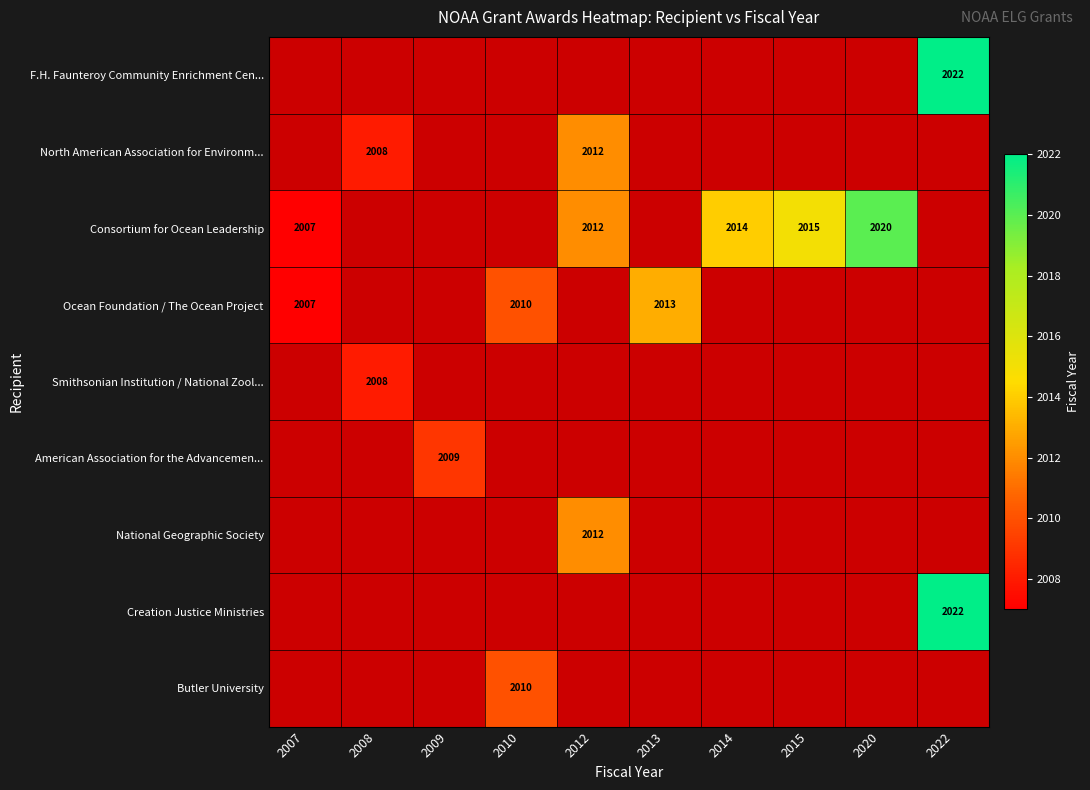

The Ocean Foundation / The Ocean Project series shows 653.5 at 2013. True or false?

False